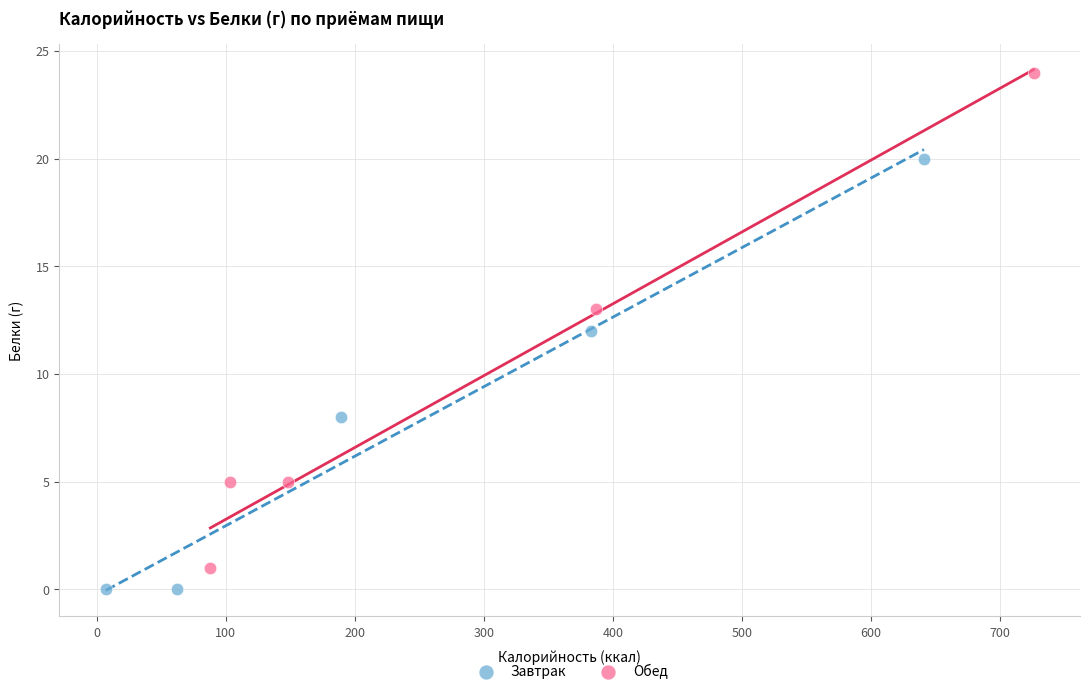

Which series has the largest Y range (max minus min)?

Обед